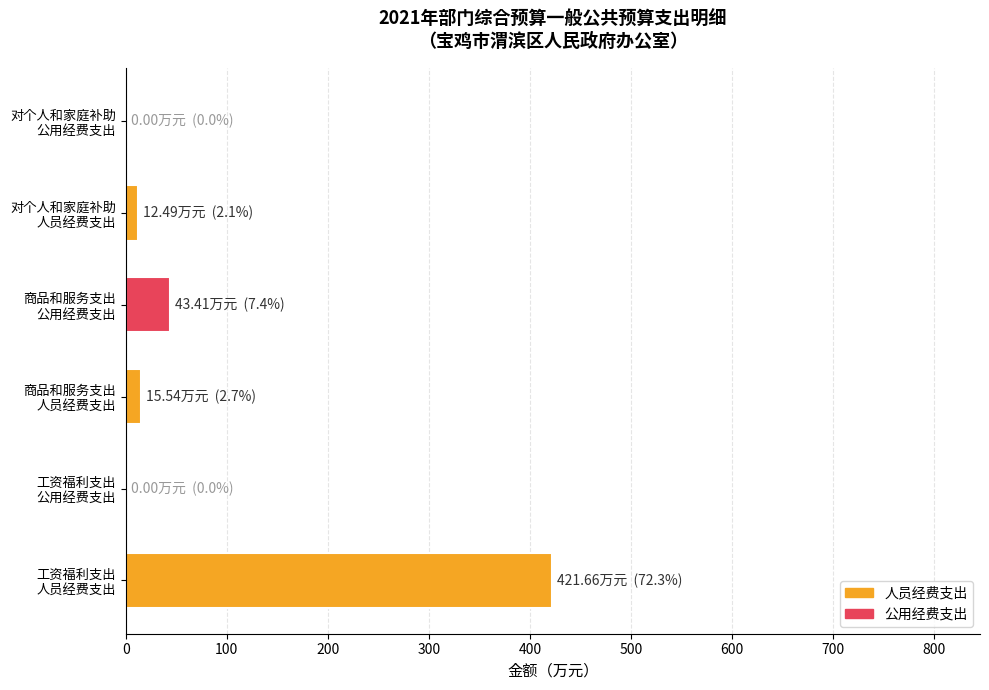

What is the sum of all values?

493.1